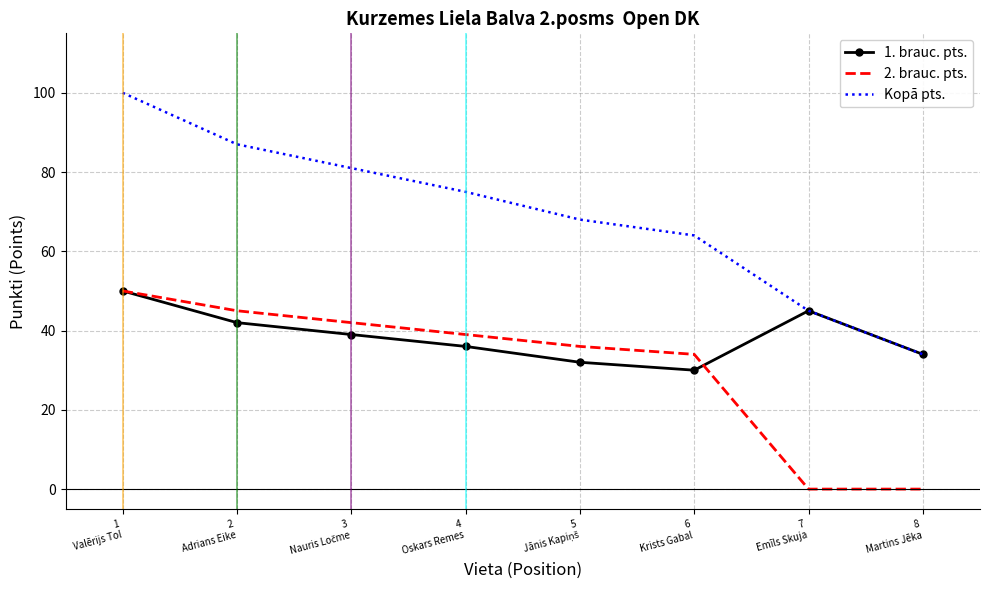

What are all the series names shown in the legend?

1. brauc. pts., 2. brauc. pts., Kopā pts.